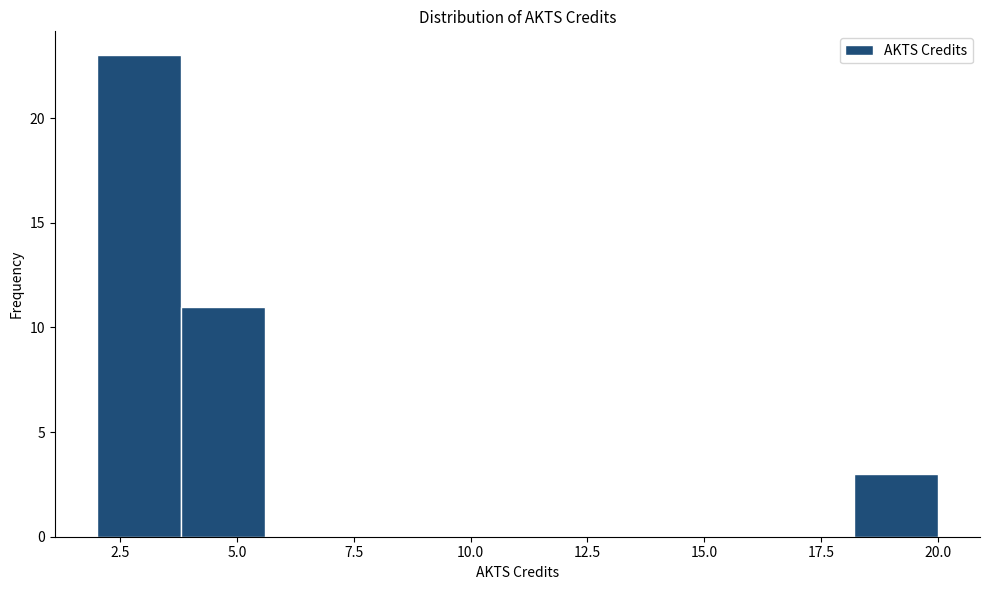

Read against the x-axis, roughly where is the centre of the tallest bar?

3.0